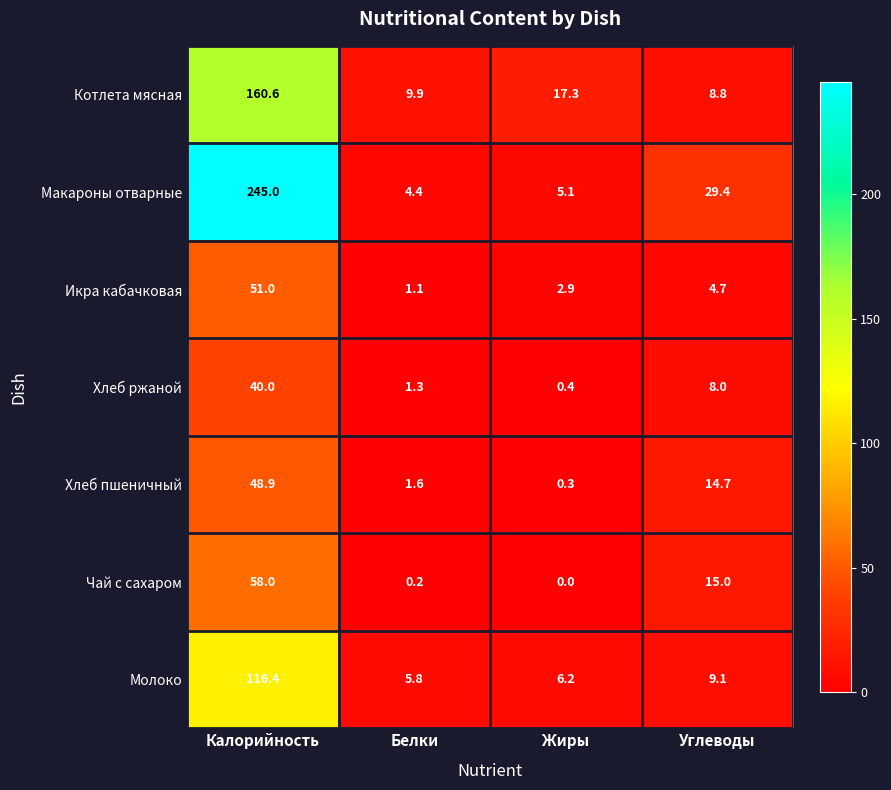

Rank the series by their maximum value, from lowest to highest.

Хлеб ржаной, Хлеб пшеничный, Икра кабачковая, Чай с сахаром, Молоко, Котлета мясная, Макароны отварные